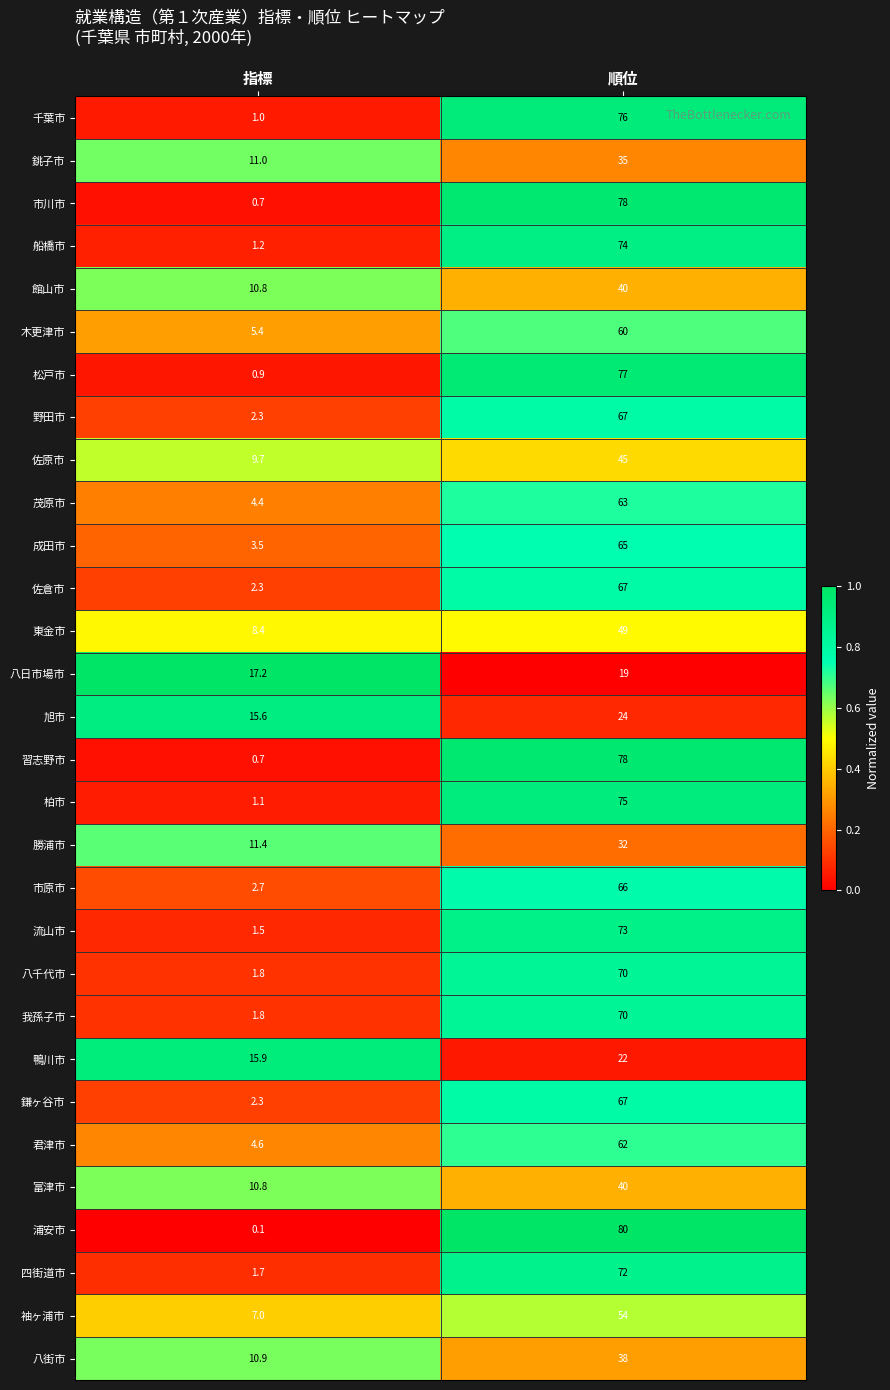

Is the value of 富津市 at 指標 greater than the value of 流山市 at 順位?

No